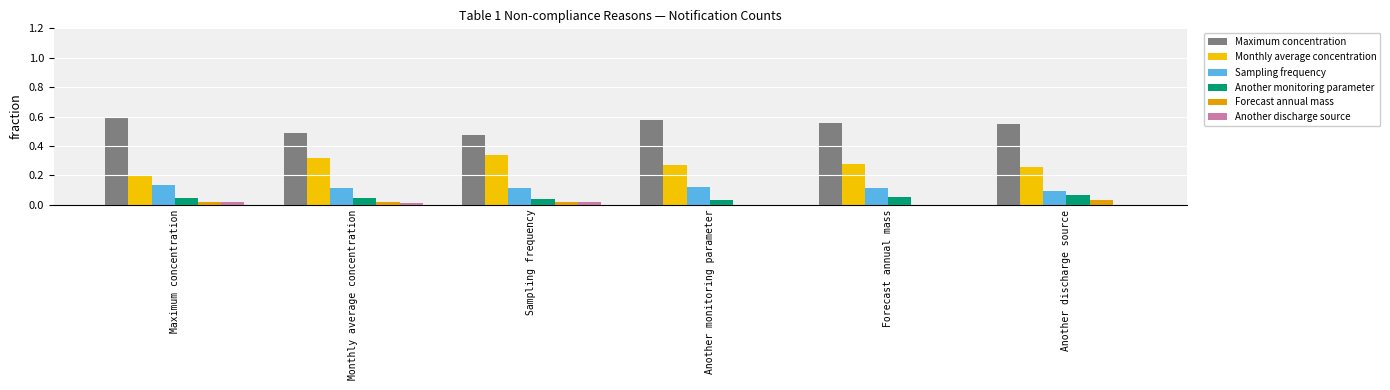

At which category is the sum across all series the highest?

Maximum concentration